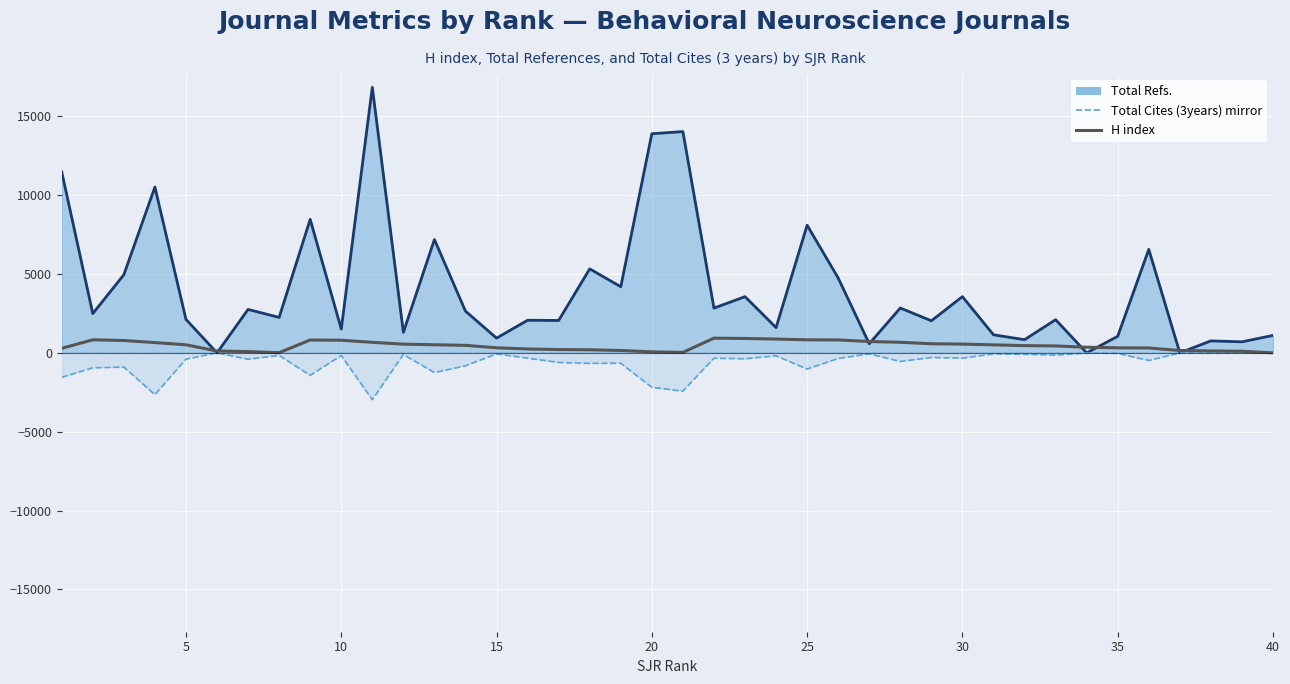

How many data points in Total Cites (3years) (dashed) are above -339?

19